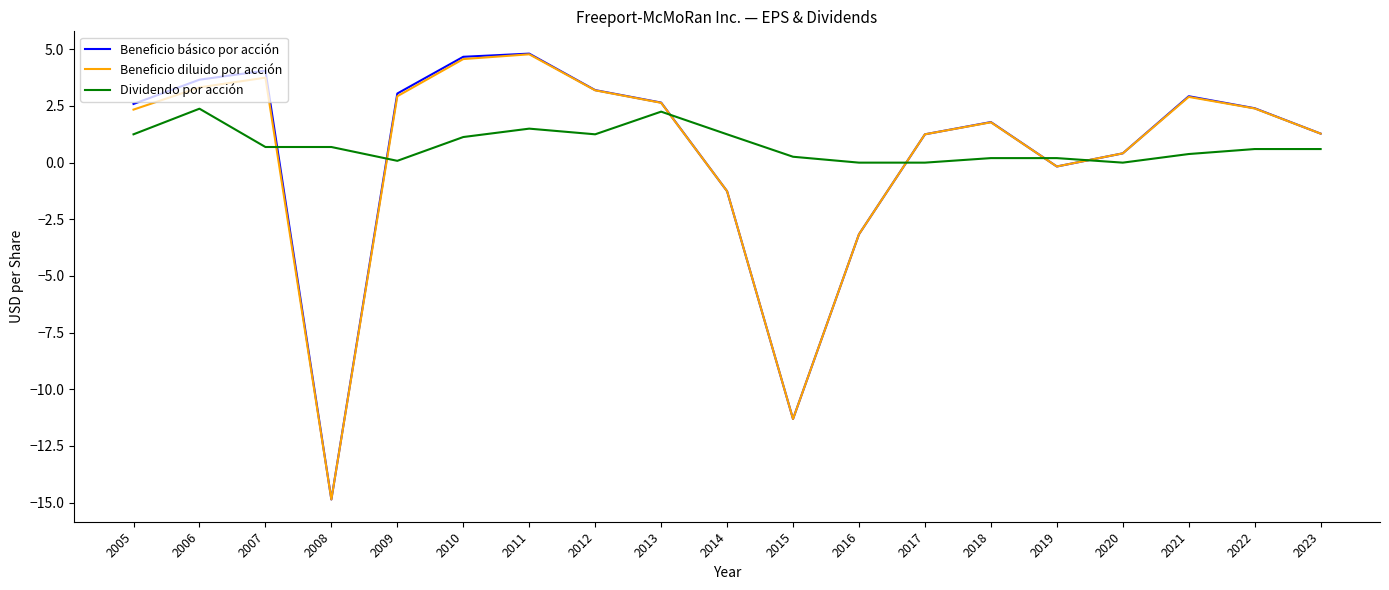

Which category has the lowest value in the Beneficio diluido por acción series?

2008